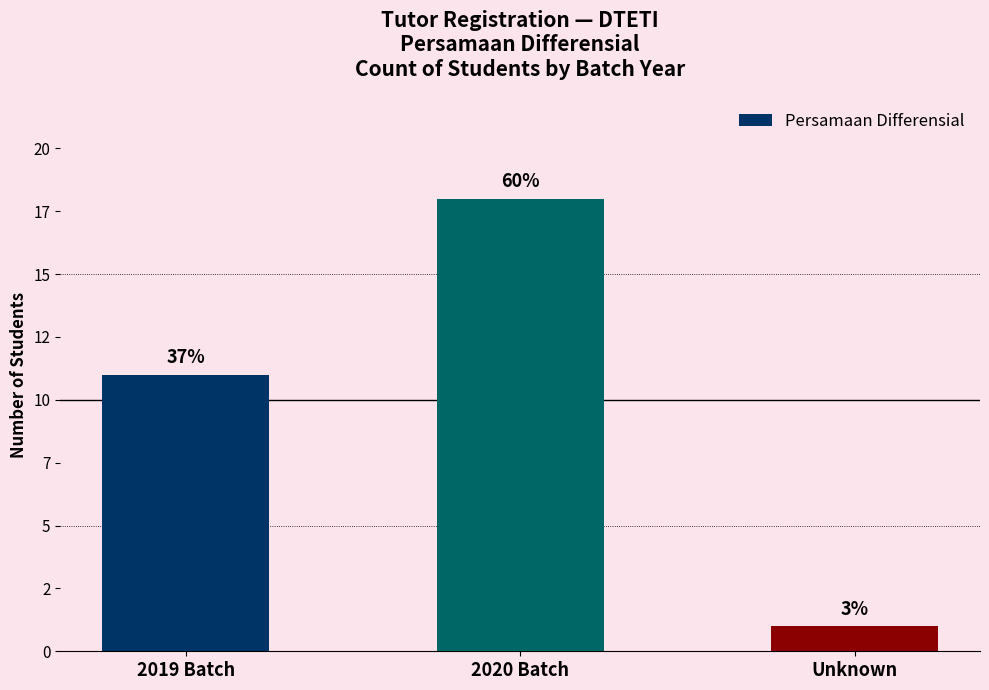

What is the change in value from 2020 Batch to Unknown?

-17